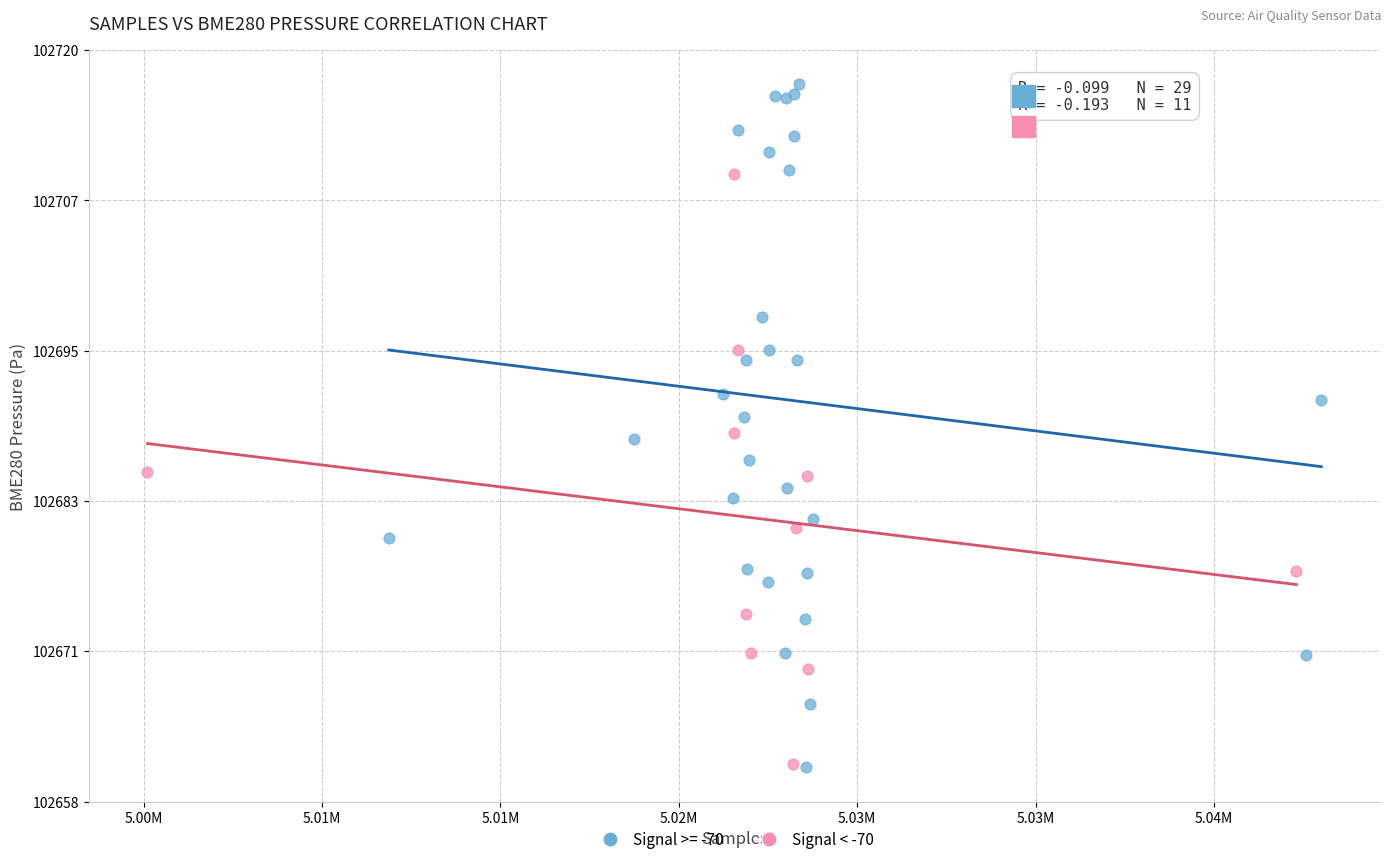

Which series reaches the maximum Y coordinate?

Signal >= -70